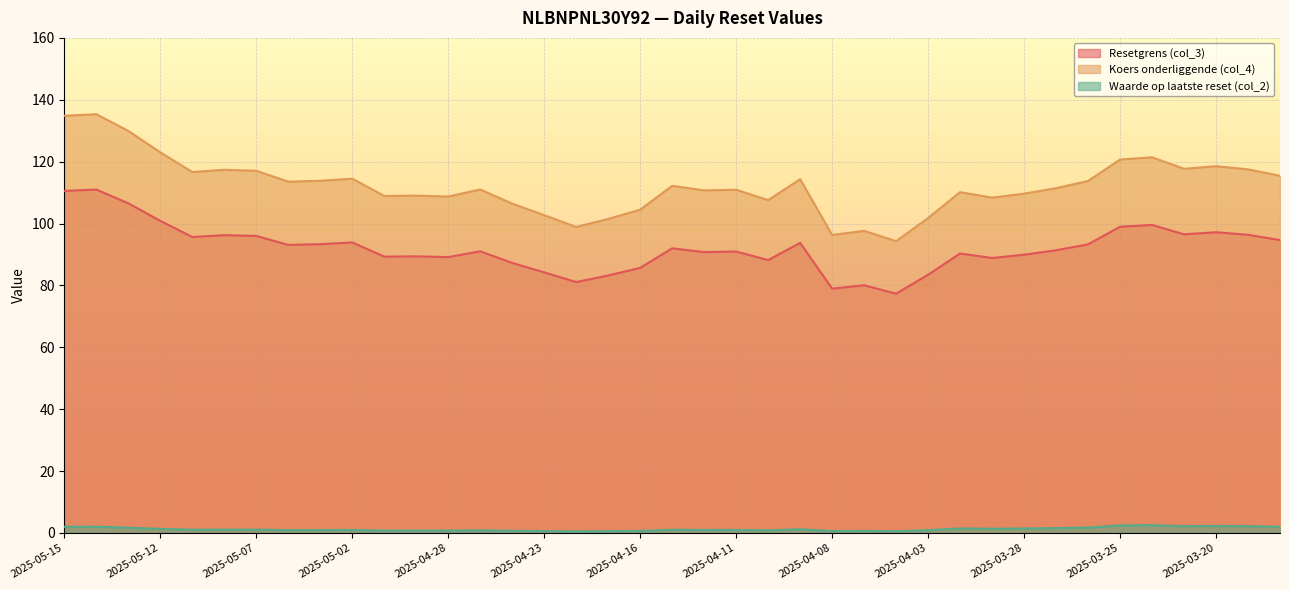

At which category does Koers onderliggende (col_4) reach its first local valley?

2025-05-09